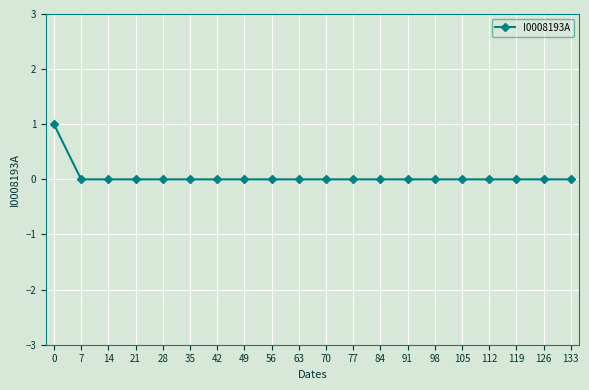

The chart shows a value of -1 at 21. True or false?

False